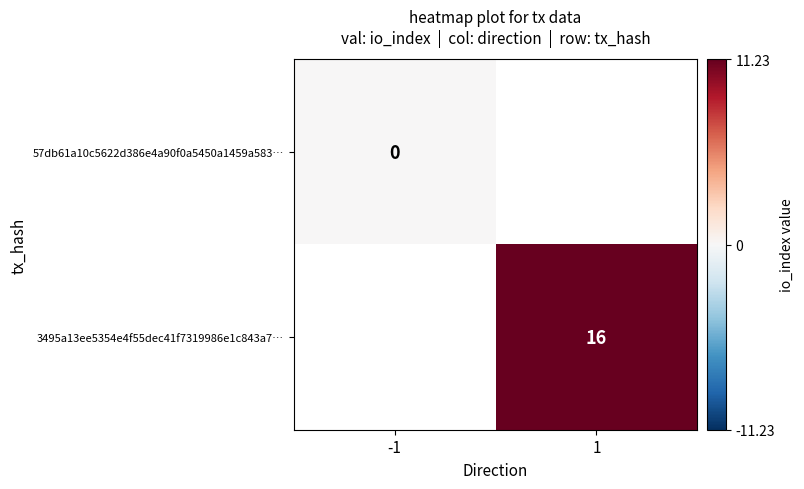

Is it true that 3495a13ee5354e4f55dec41f7319986e1c843a7… equals 23 at 1?

False